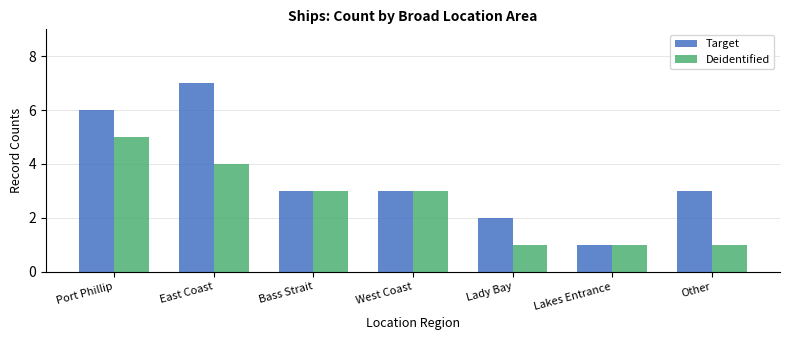

What is the total value across all series at West Coast?

6